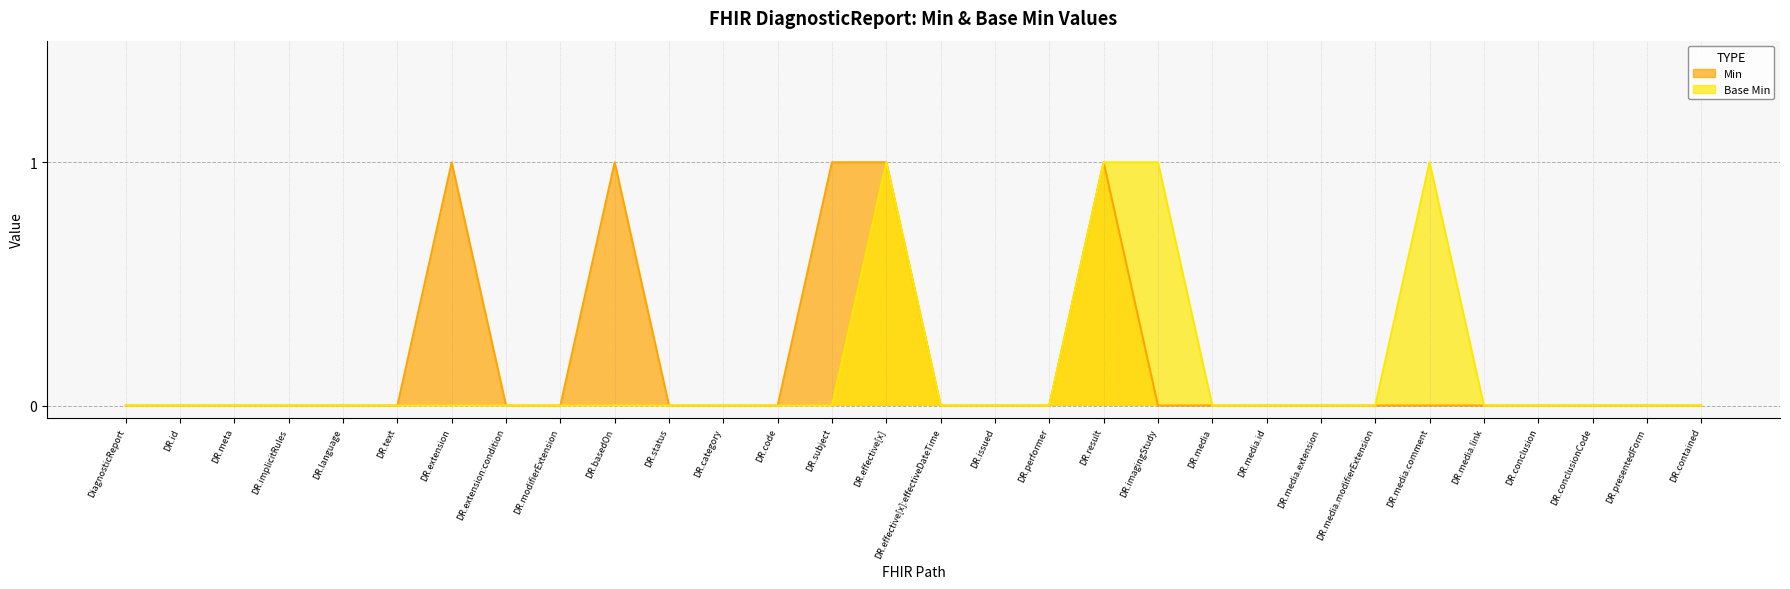

True or false: Base Min and Min intersect in this chart.

False